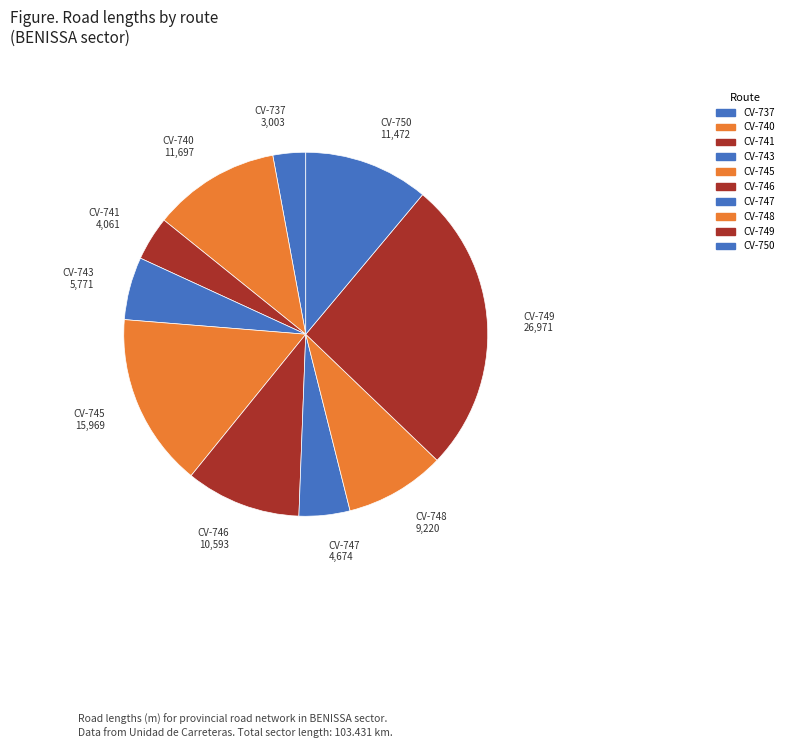

How much of the chart is everything except CV-743?

94.4%